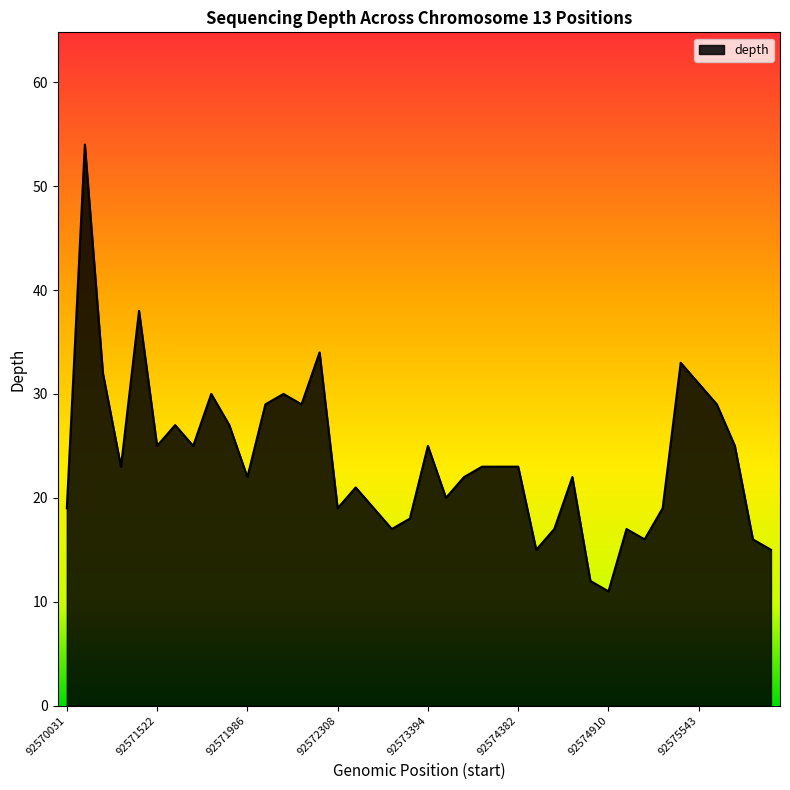

Reading left to right, transcribe all the data shown in this chart.

19	54	32	23	38	25	27	25	30	27	22	29	30	29	34	19	21	19	17	18	25	20	22	23	23	23	15	17	22	12	11	17	16	19	33	31	29	25	16	15